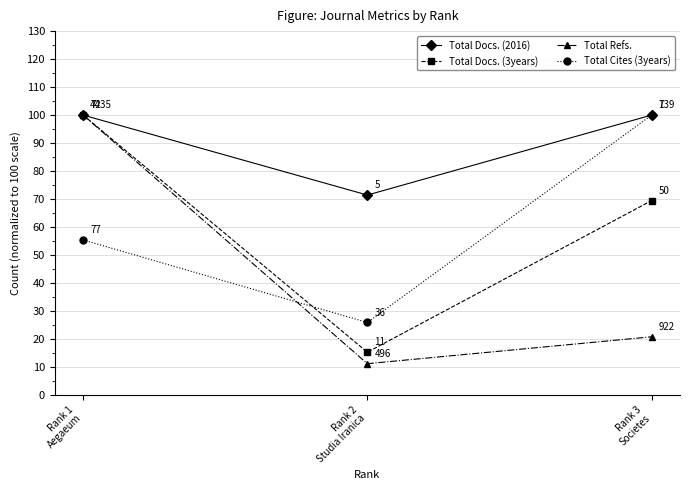

At which label does Total Docs. (3years) reach its minimum?

Rank 2
Studia Iranica